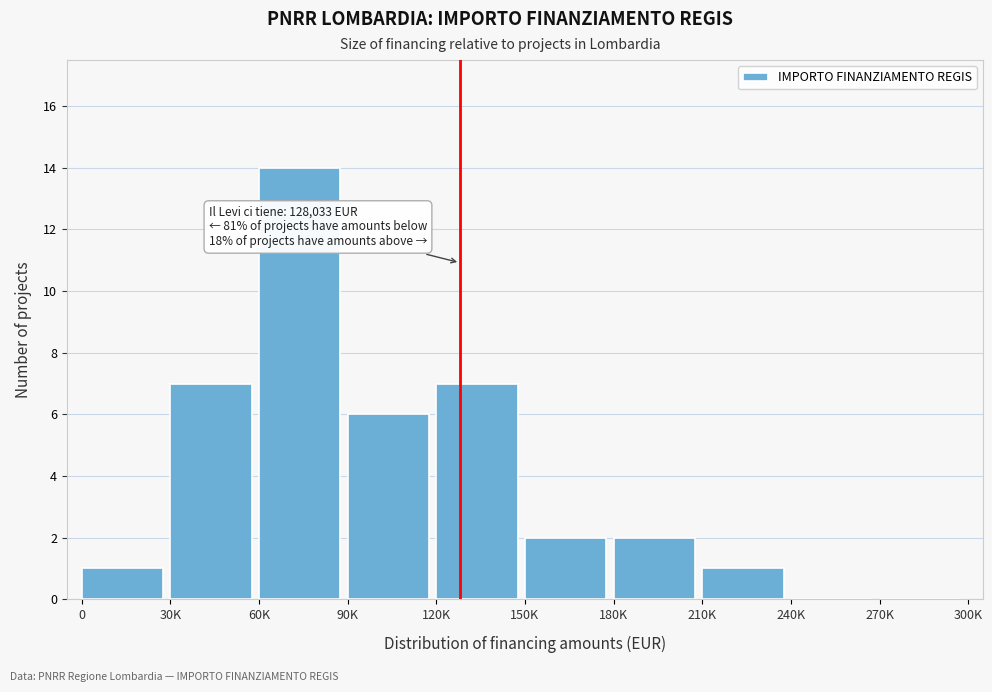

Reading right to left, extract all data points from this chart.

270K=0	240K=0	210K=1	180K=2	150K=2	120K=7	90K=6	60K=14	30K=7	0=1